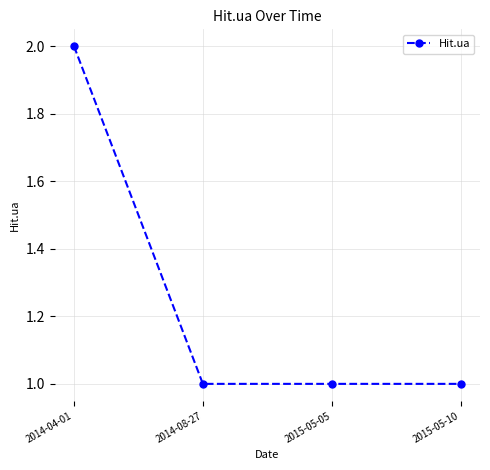

Reading left to right, extract all data points from this chart.

2	1	1	1